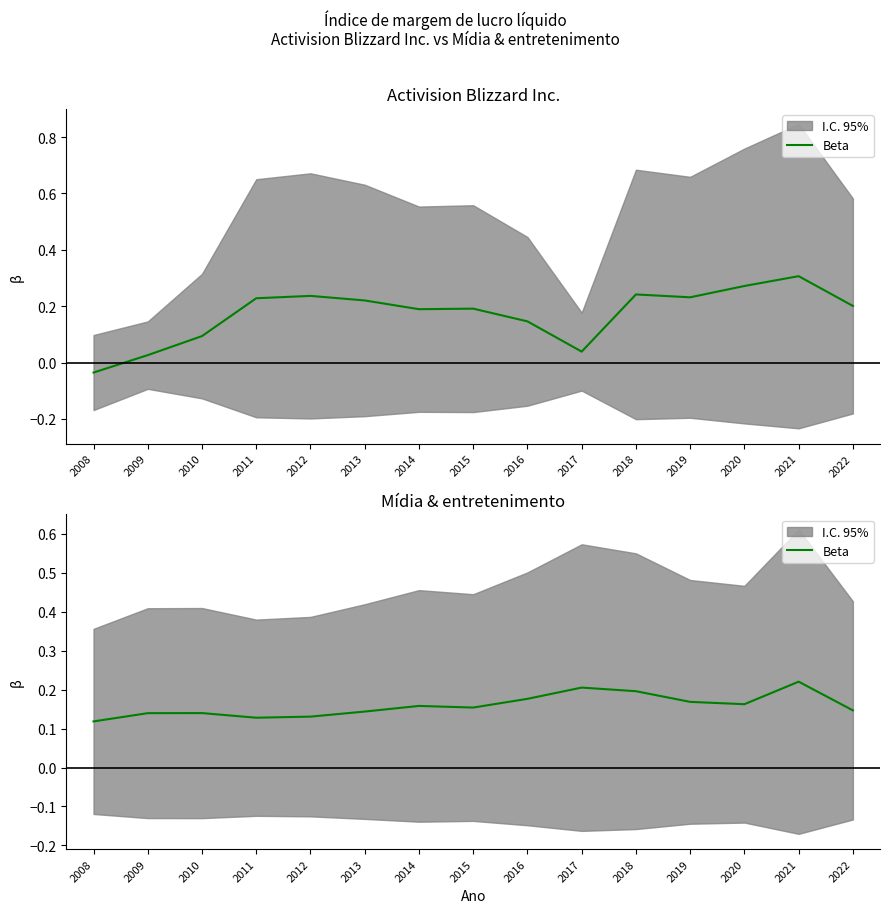

What is the difference between the maximum and second lowest values?

0.1